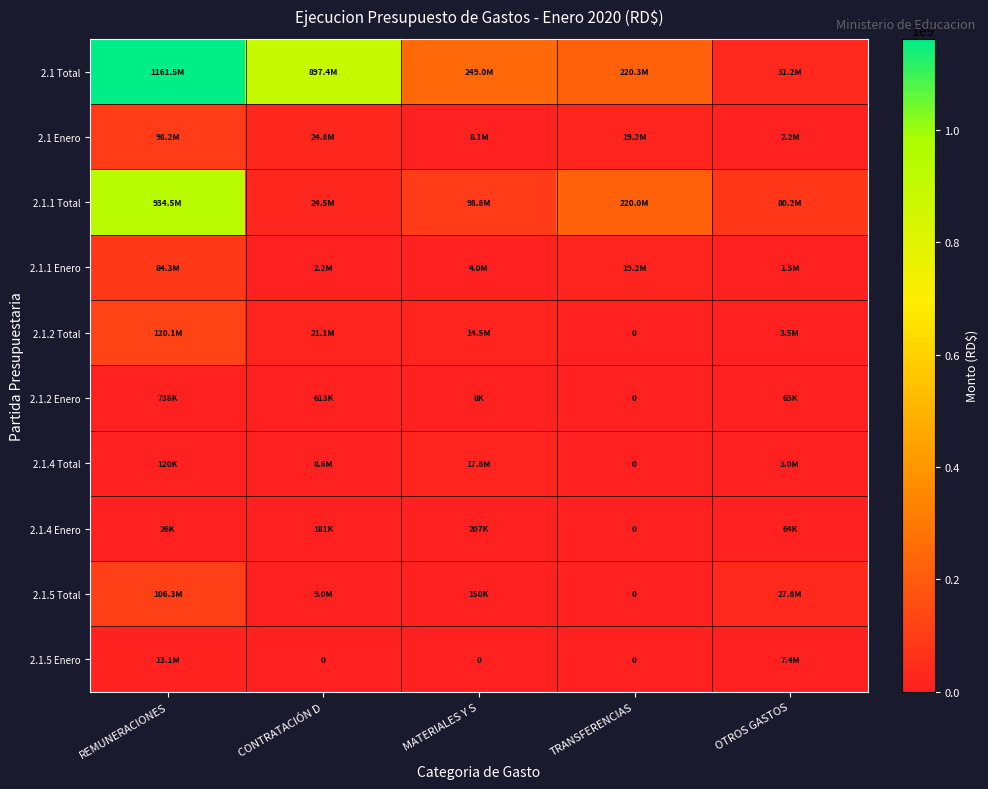

Where does the 2.1 Enero series first go above 19232187?

REMUNERACIONES